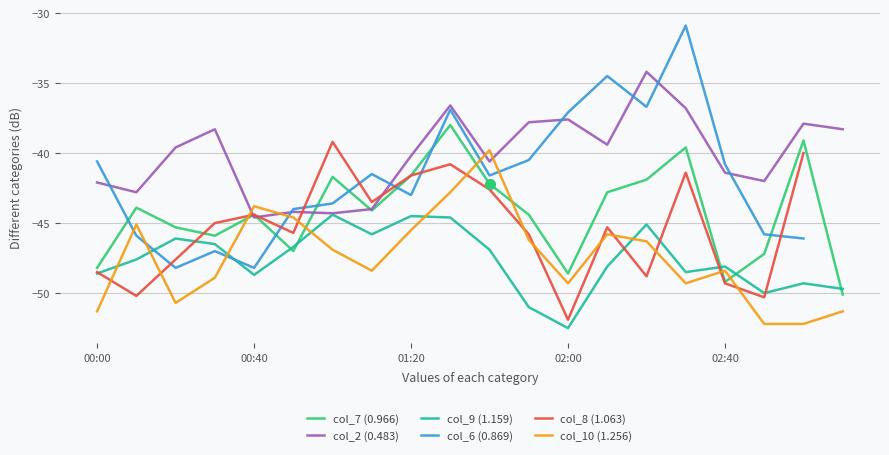

What is the difference between the maximum and minimum values in the col_10 (1.256) series?

12.4